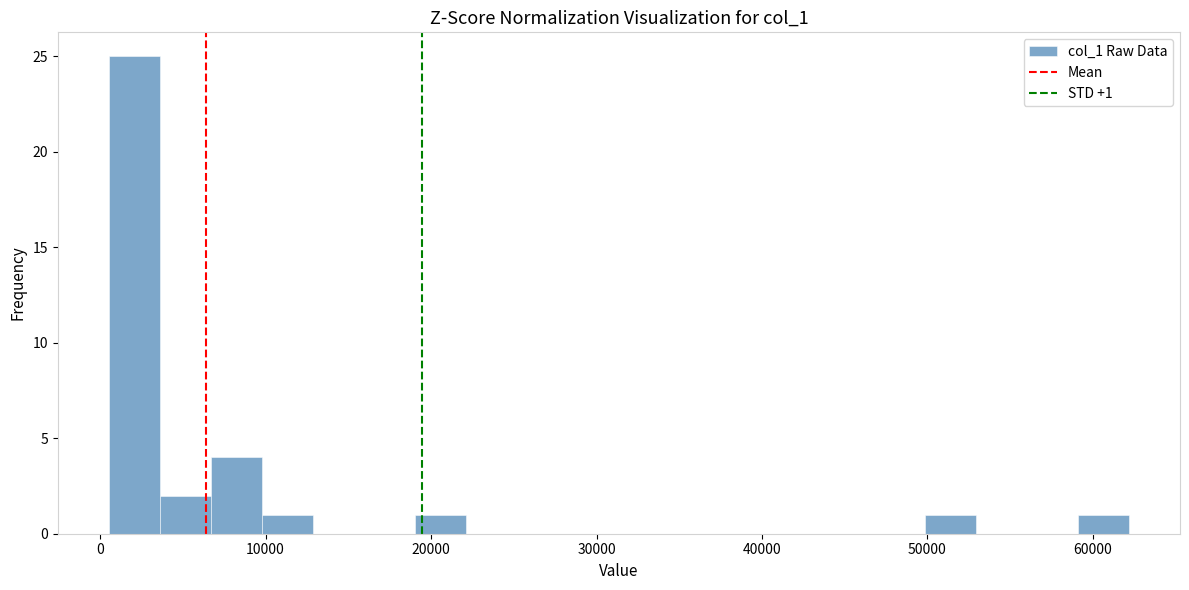

Around what value on the x-axis is the tallest bar? Give the approximate position of its centre, as read against the axis.

2000